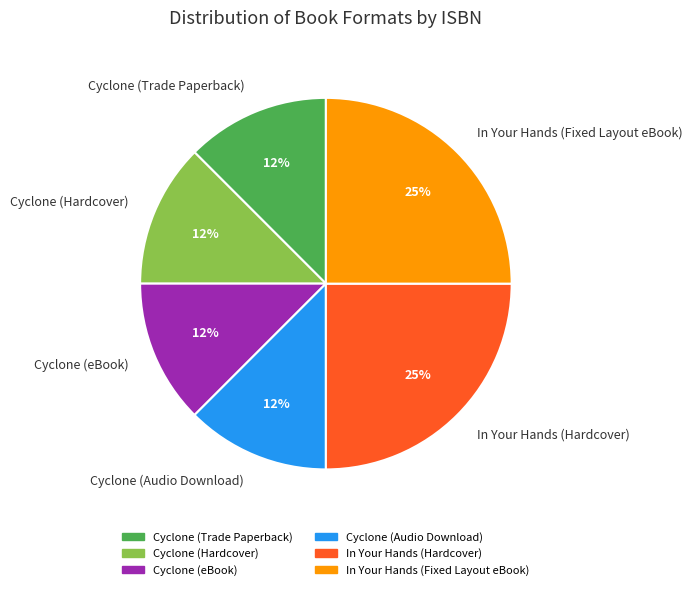

To the nearest percent, what is the average slice percentage?

17%